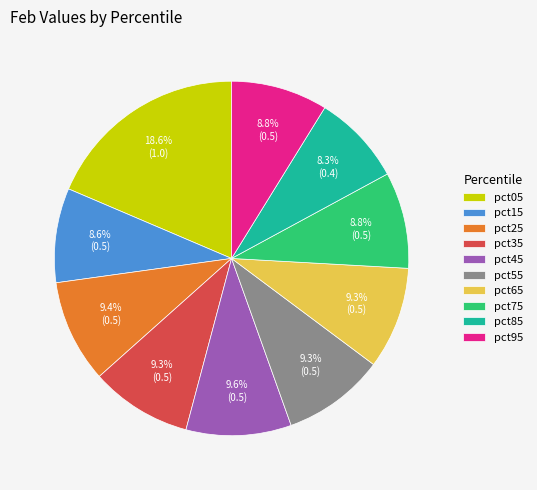

To the nearest percent, what is the difference between the pct55 and pct05 slice percentages?

9%